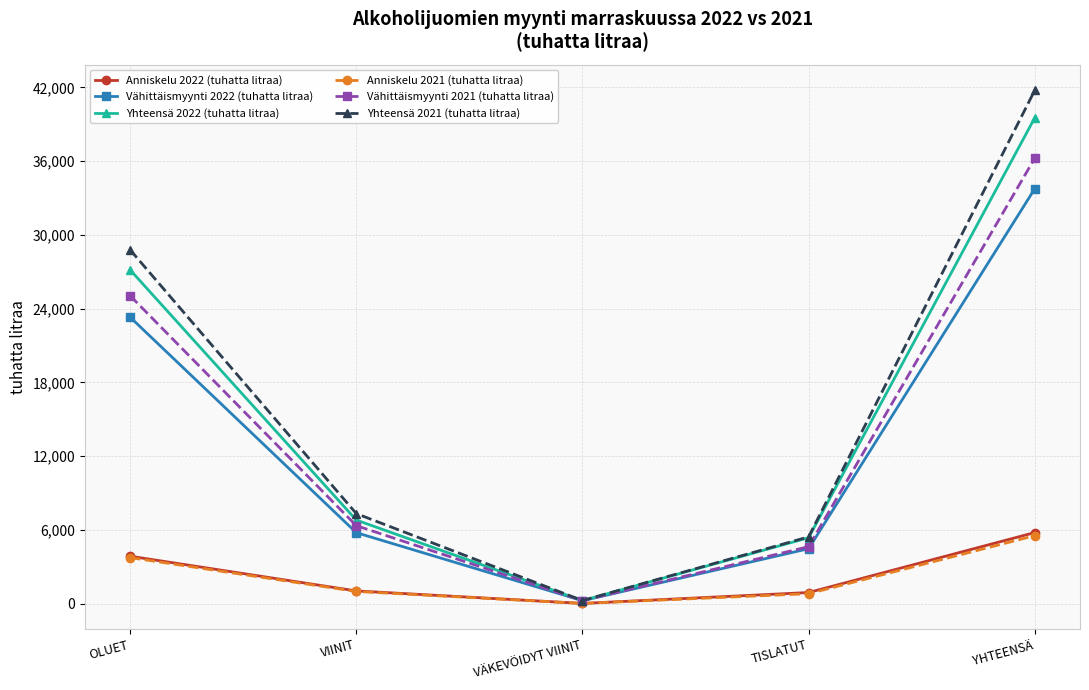

Is the value of Anniskelu 2022 (tuhatta litraa) at TISLATUT greater than the value of Yhteensä 2021 (tuhatta litraa) at TISLATUT?

No